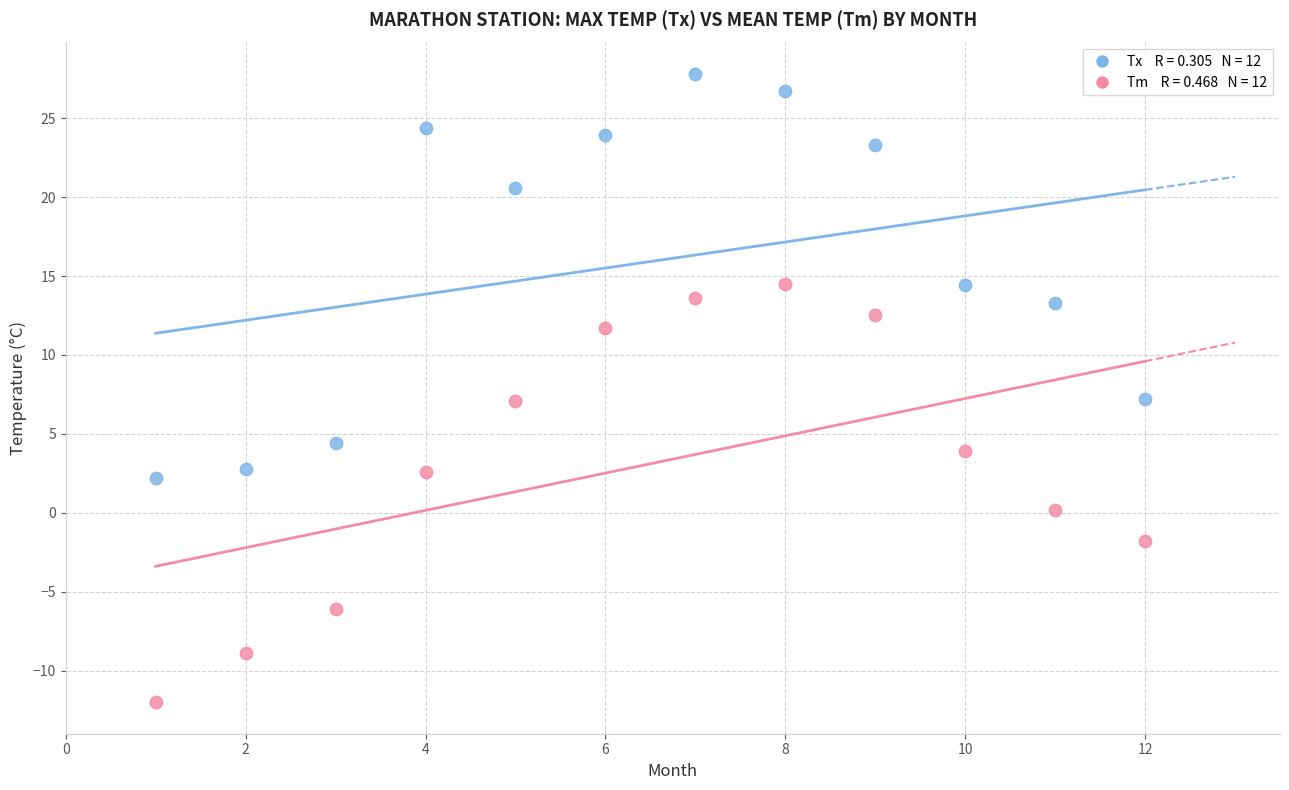

Count the number of points in this scatter plot.

24